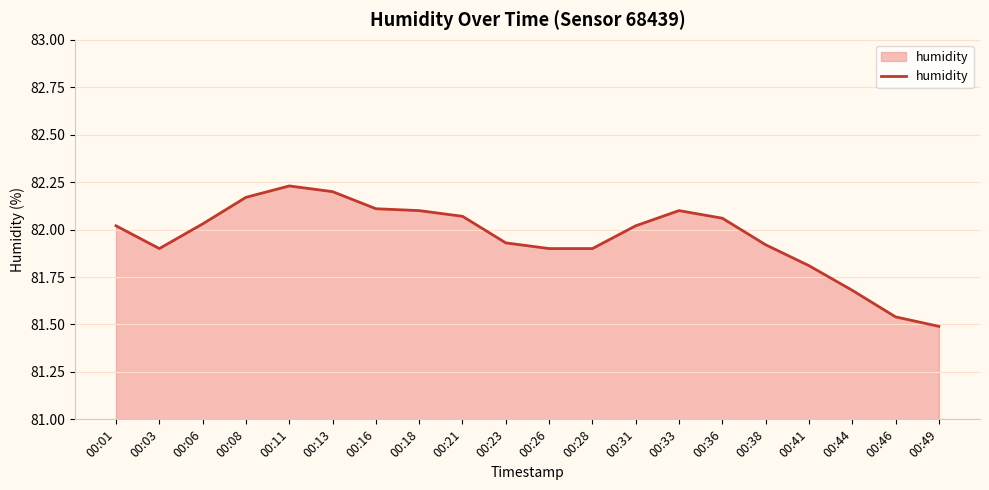

True or false: the data has more than 0 interior local peaks.

True